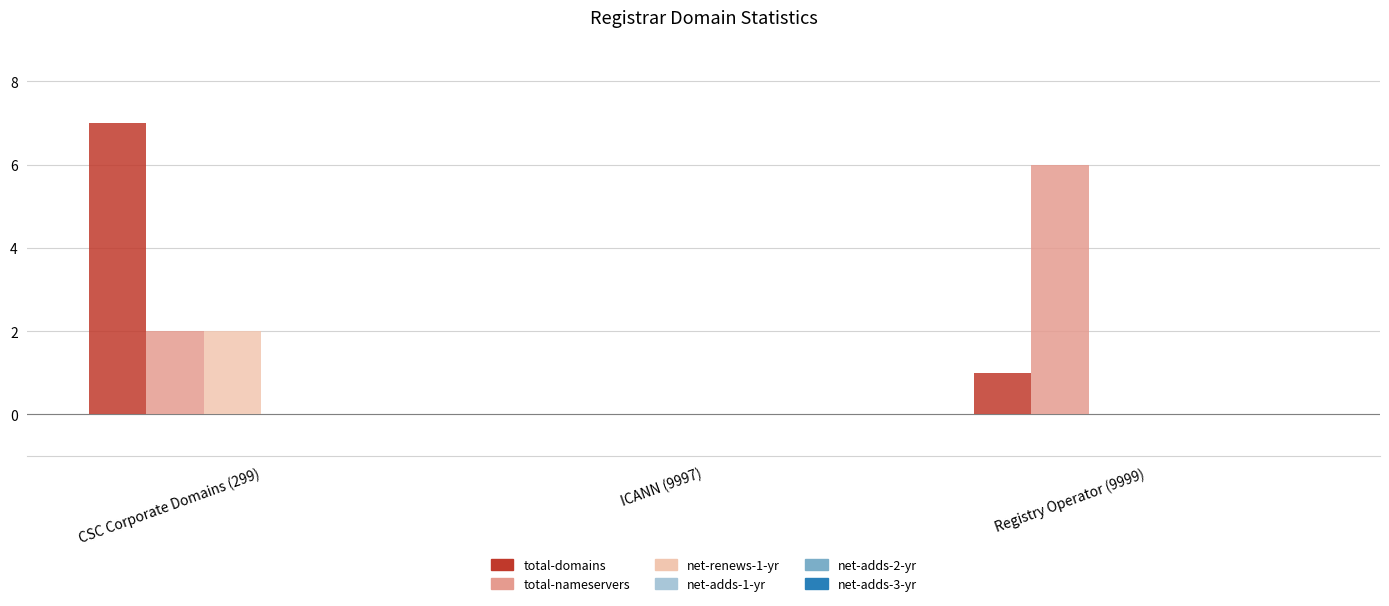

At which category does the chart reach its peak across all series?

CSC Corporate Domains (299)